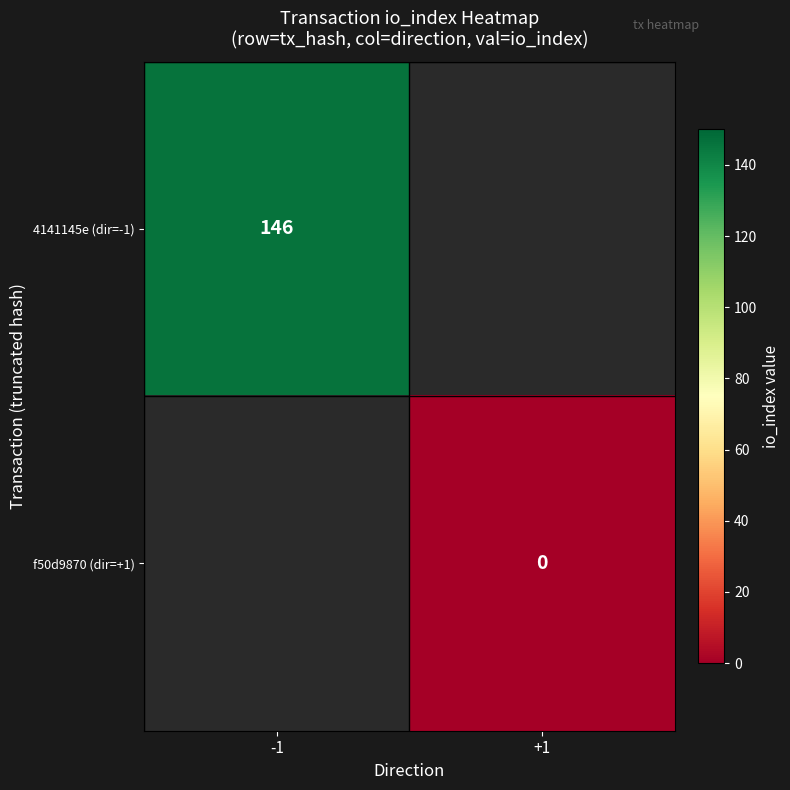

Is it true that 4141145e (dir=-1) equals 195 at -1?

False